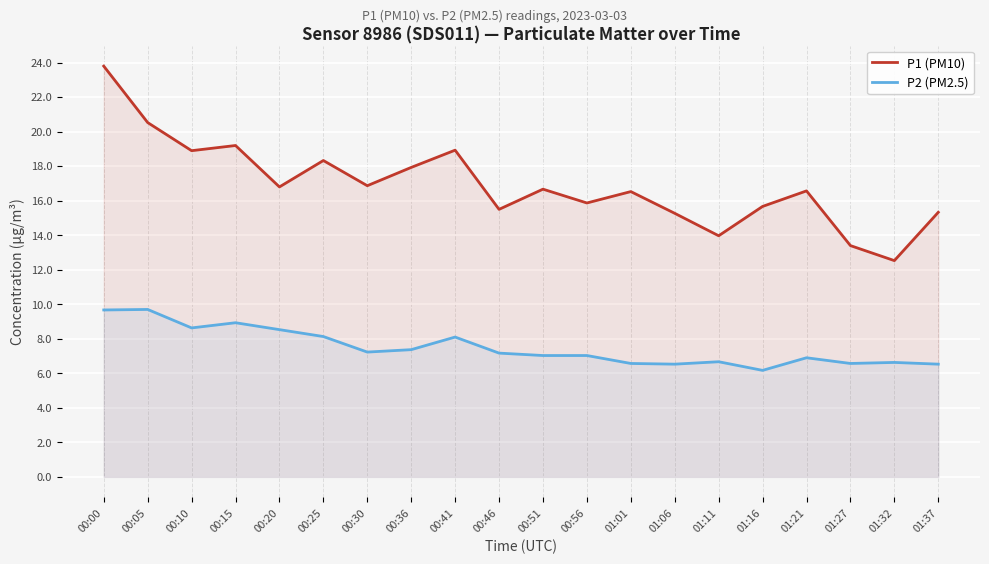

Count the number of data series in this chart.

2